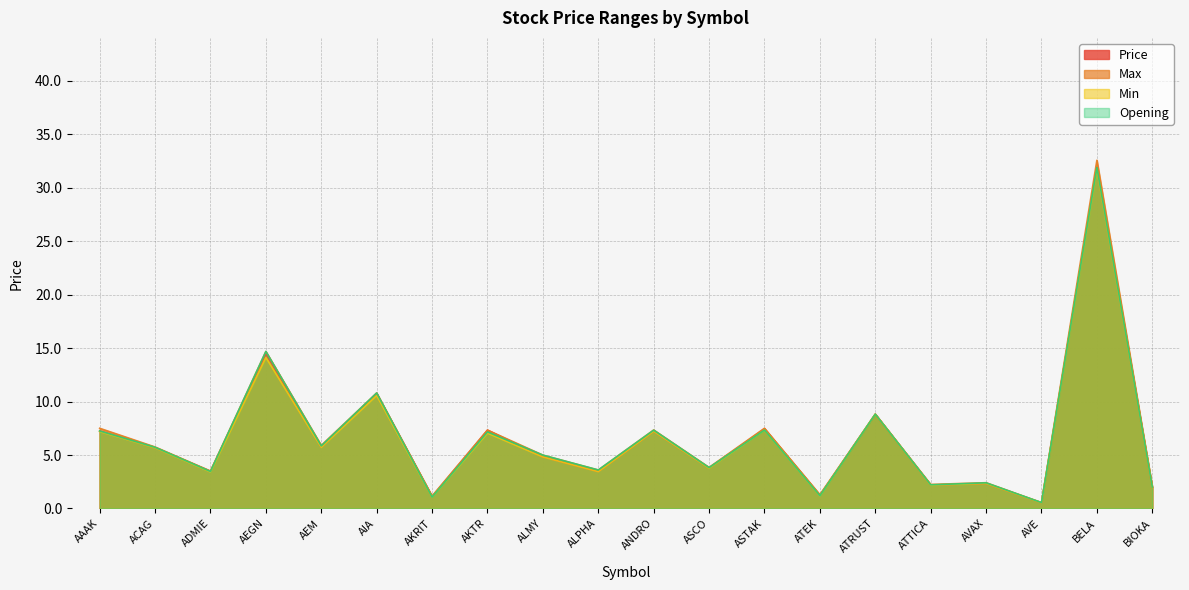

Reading left to right, list all the values displayed in this chart.

Price: 7.2	5.7	3.5	14.5	5.7	10.8	1.1	7.3	4.8	3.5	7.2	3.8	7.5	1.2	8.8	2.2	2.3	0.5	31.9	2.0
Max: 7.5	5.8	3.5	14.7	5.9	10.8	1.2	7.3	5.0	3.6	7.3	3.8	7.5	1.3	8.8	2.2	2.4	0.6	32.6	2.0
Min: 7.2	5.7	3.4	14.1	5.7	10.6	1.1	7.0	4.8	3.4	7.2	3.8	7.3	1.2	8.8	2.2	2.3	0.5	31.7	2.0
Opening: 7.2	5.7	3.5	14.7	5.8	10.8	1.1	7.2	5.0	3.6	7.3	3.8	7.3	1.2	8.8	2.2	2.4	0.6	31.9	2.0